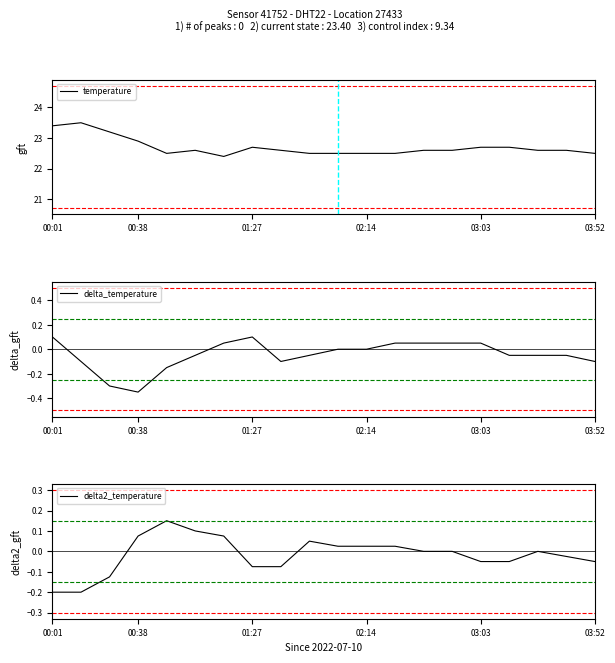

How many interior local peaks does the temperature series have?

3